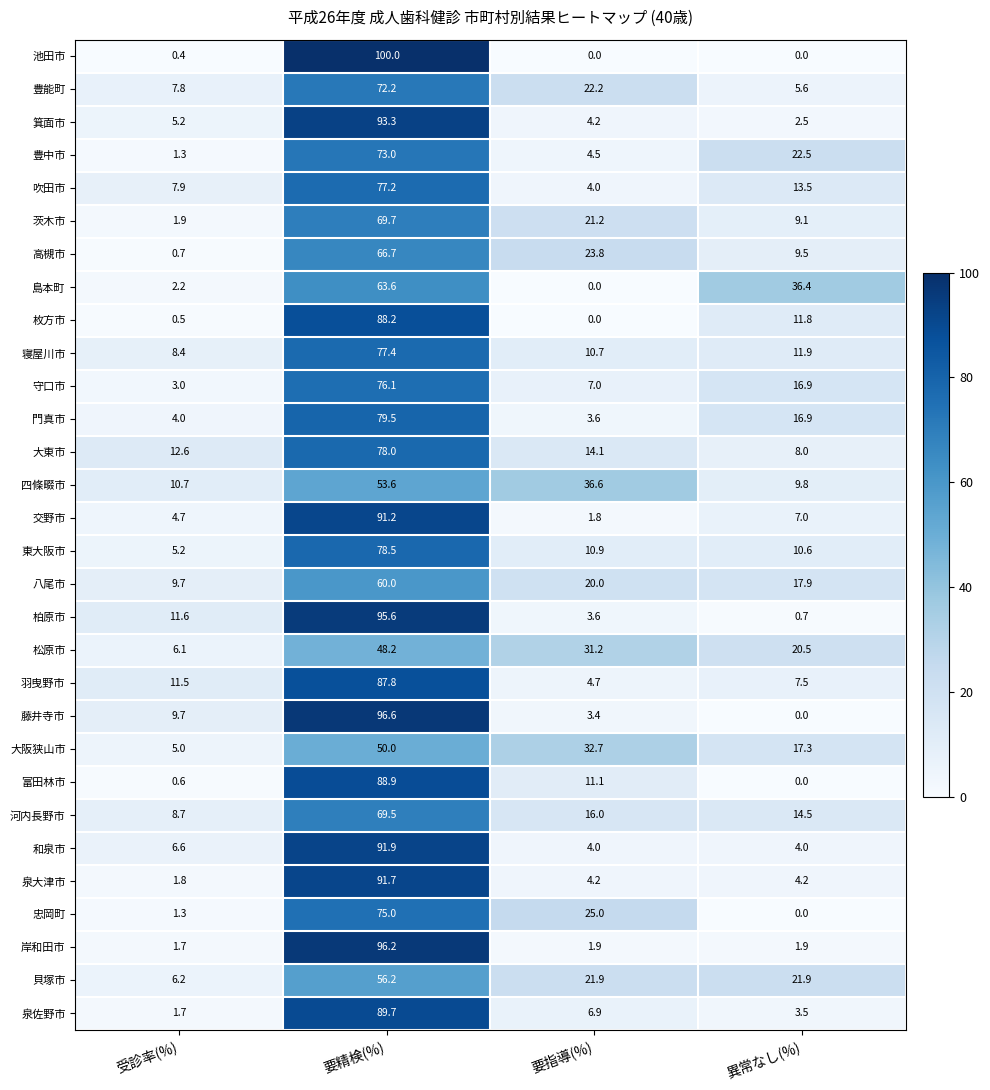

Which series changed the most between 受診率(%) and 異常なし(%)?

島本町